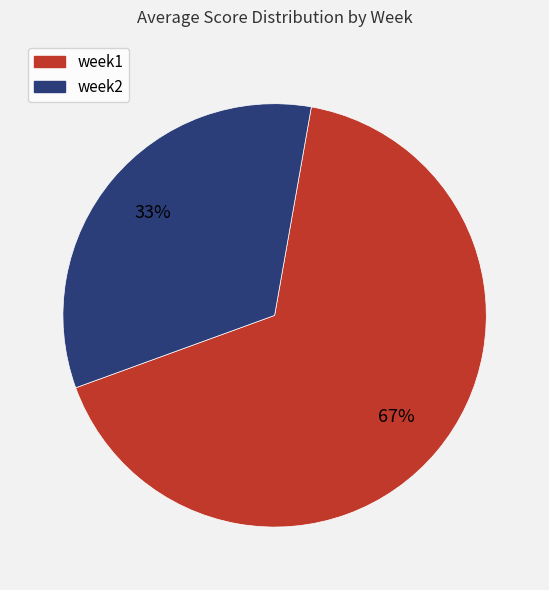

Is the sum of week1 and week2 greater than half?

Yes